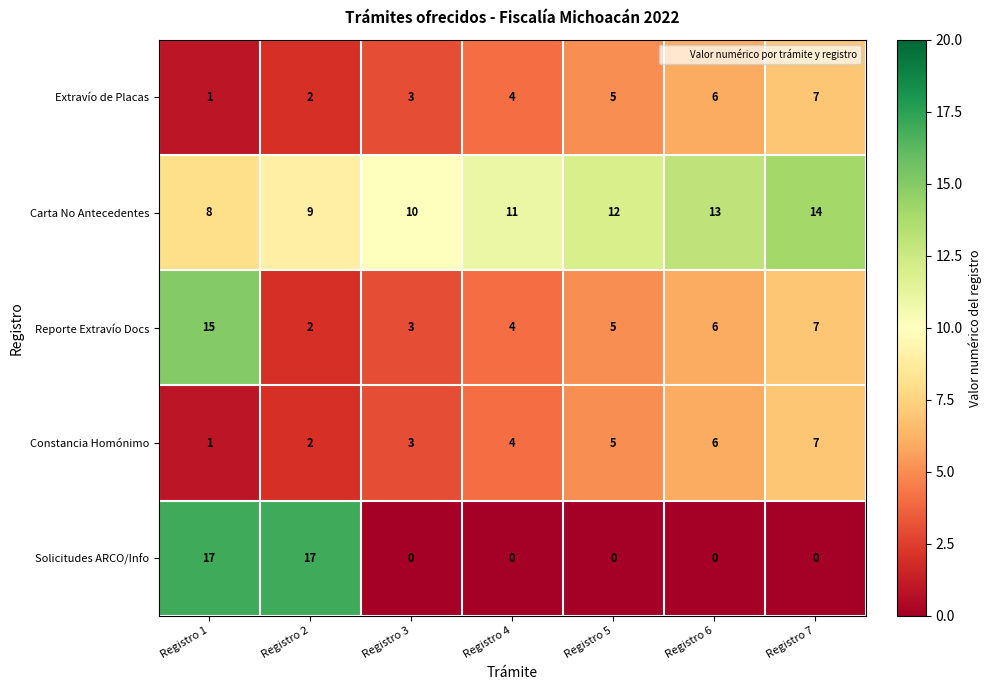

What is the average value of the Reporte Extravío Docs series?

6